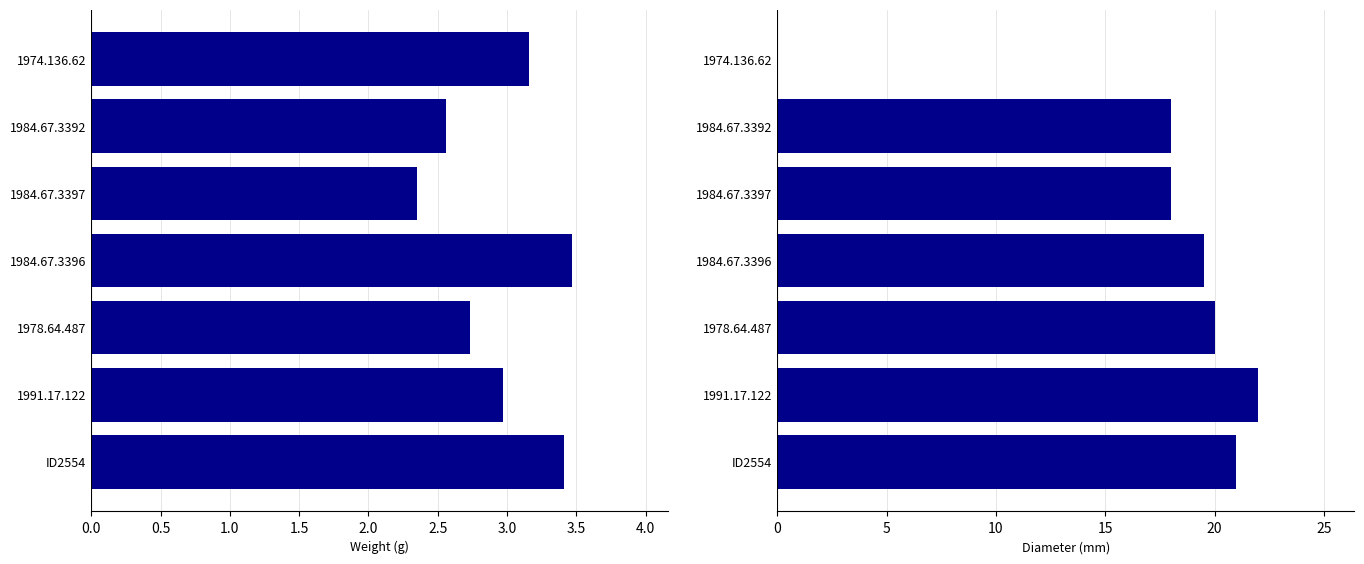

List the series in order of their overall mean, highest first.

diameter, weight